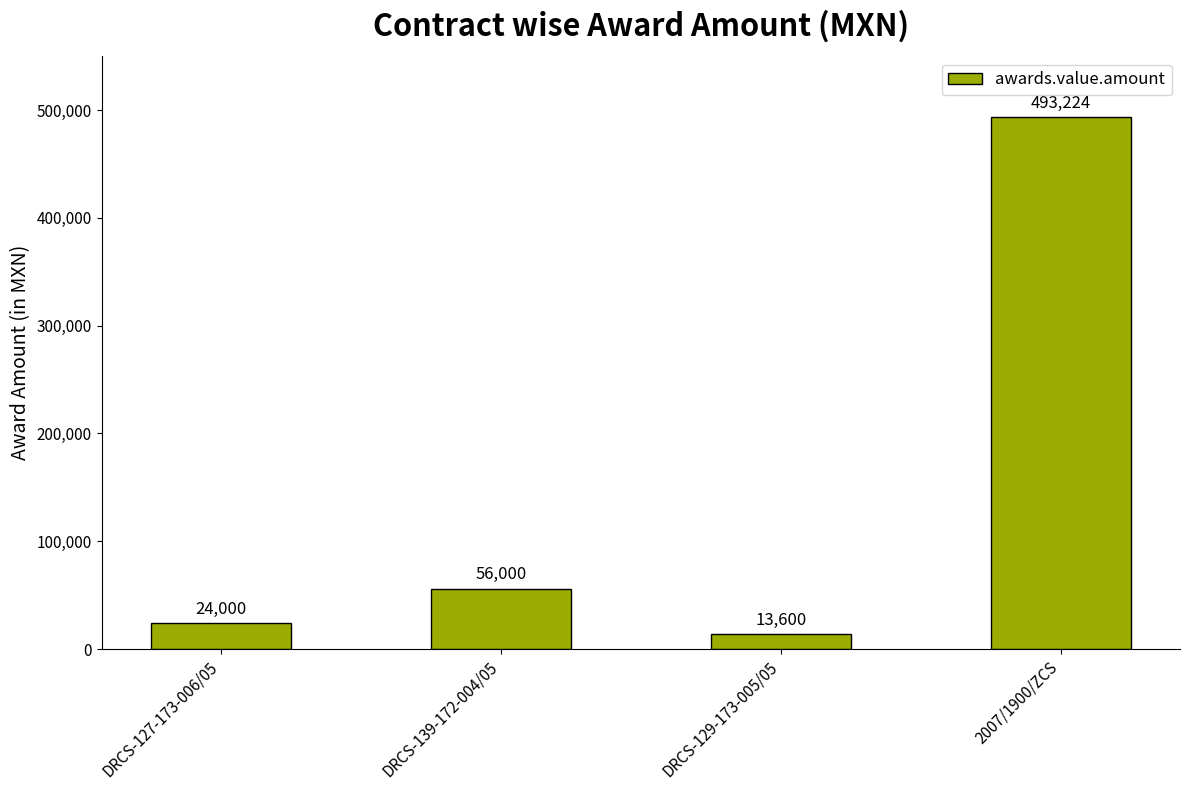

What is the sum of all values?

586824